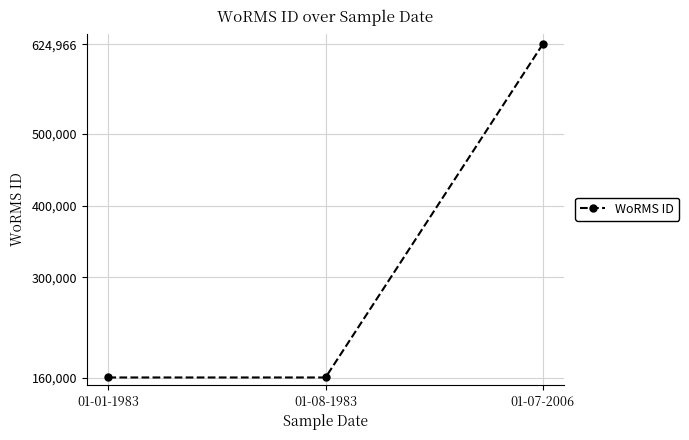

What is the label of the 2nd point from the left?

01-08-1983